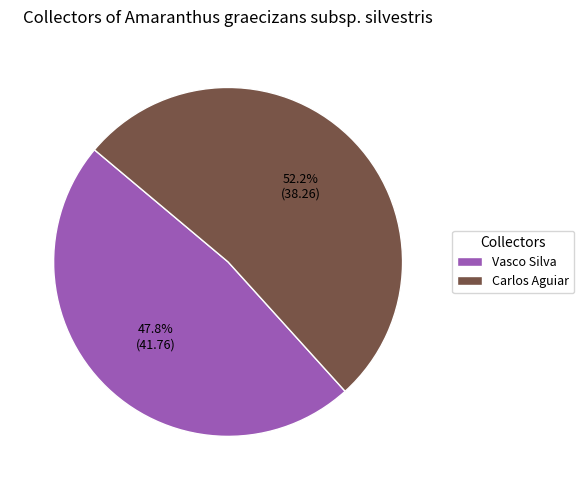

Rank the categories by value from lowest to highest.

Vasco Silva, Carlos Aguiar